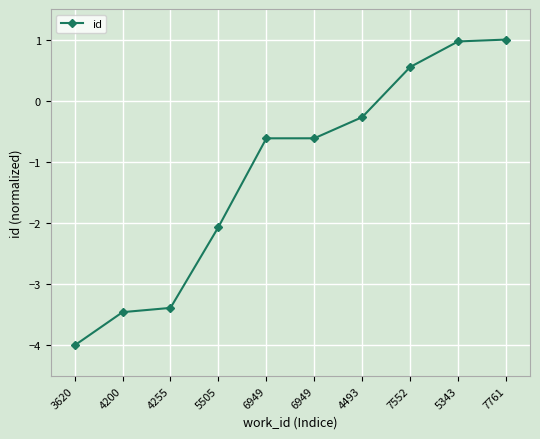

How many data points are less than 0?

7